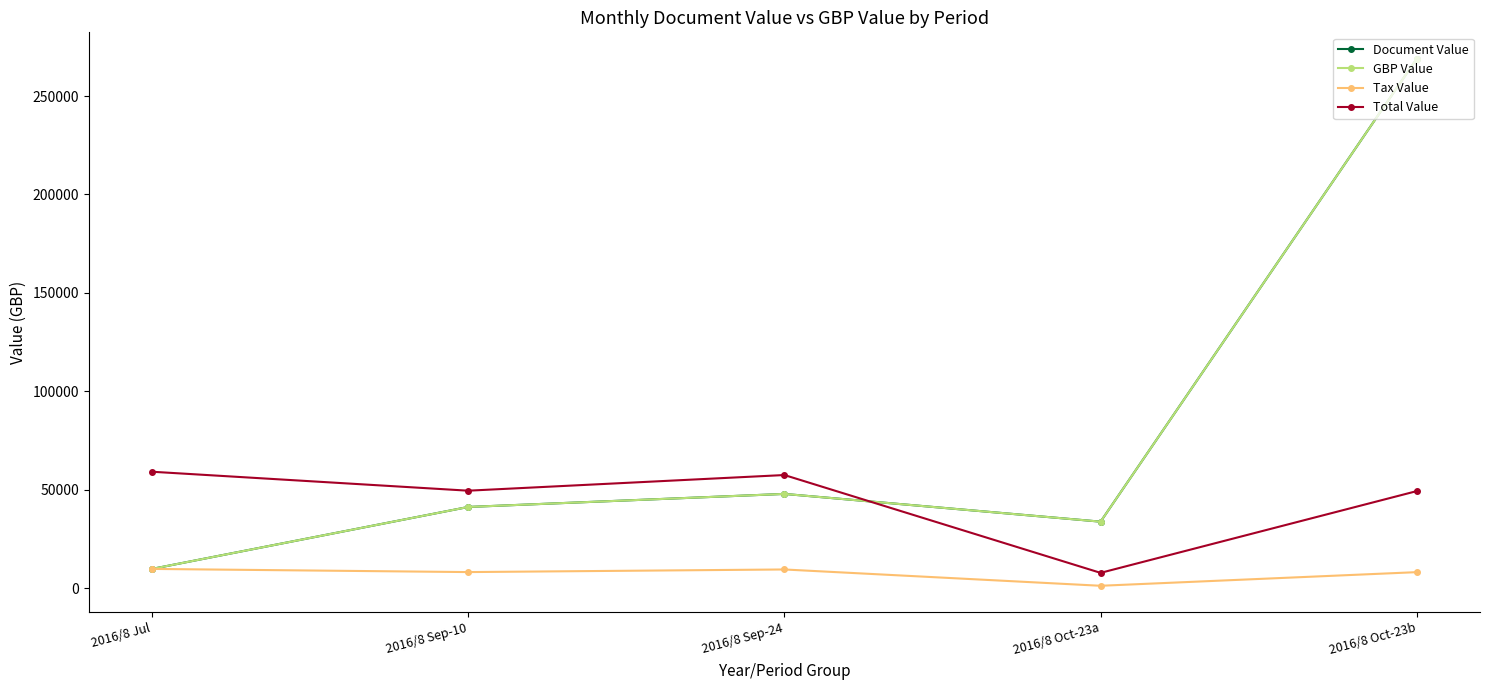

What is the average value of the Total Value series?

44723.1